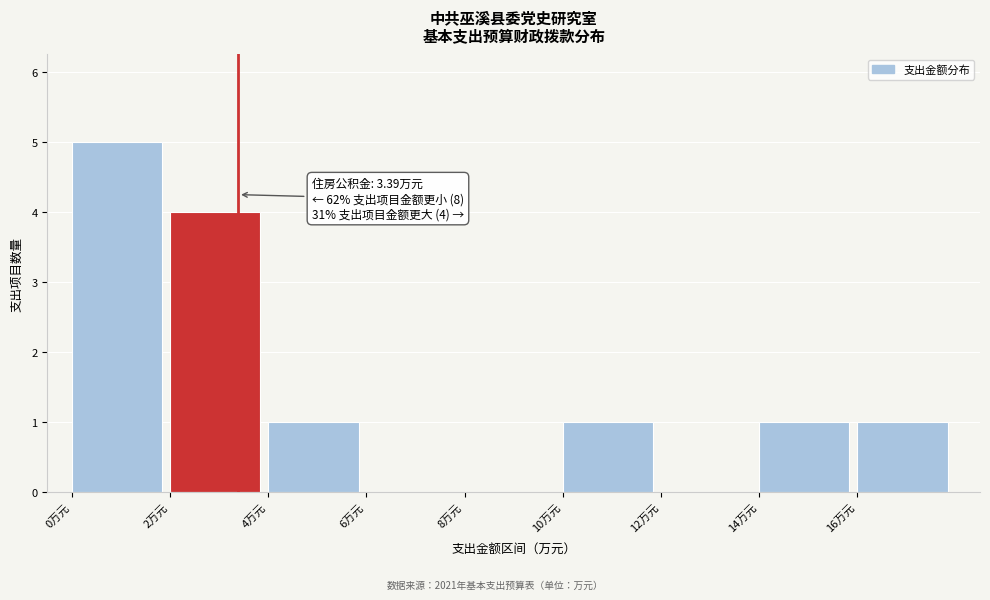

Which range on the x-axis has the tallest bar?

0 to 2